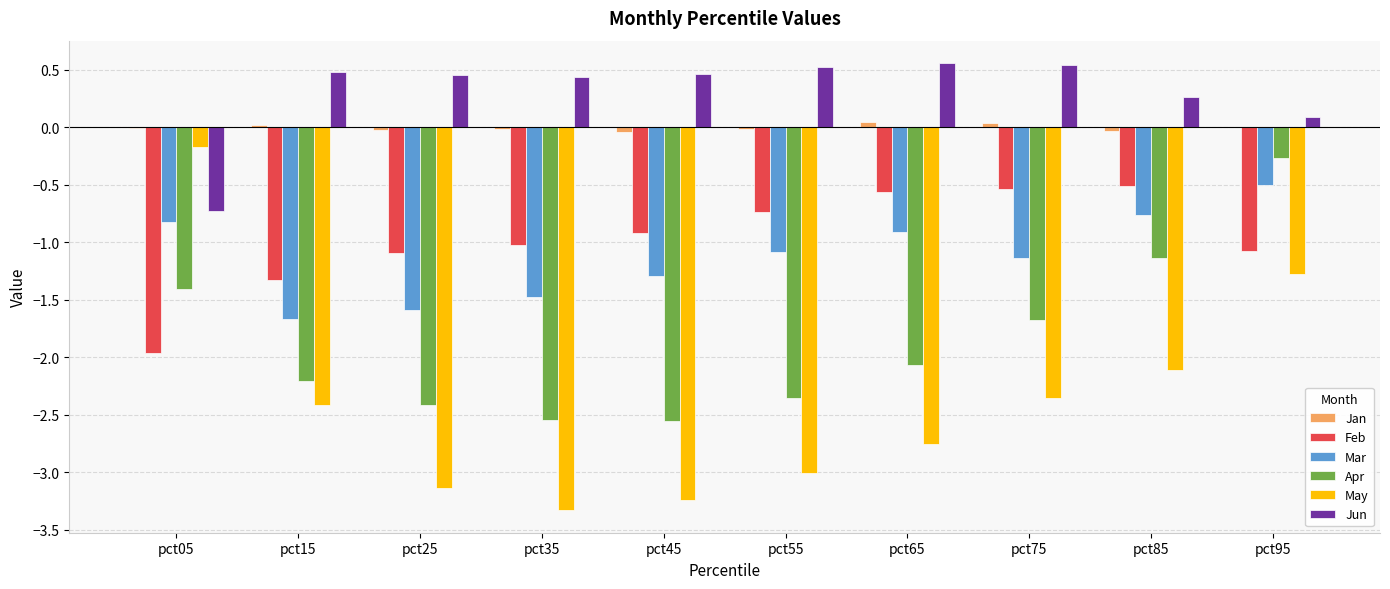

Where is Jun nearest to the value 0?

pct95